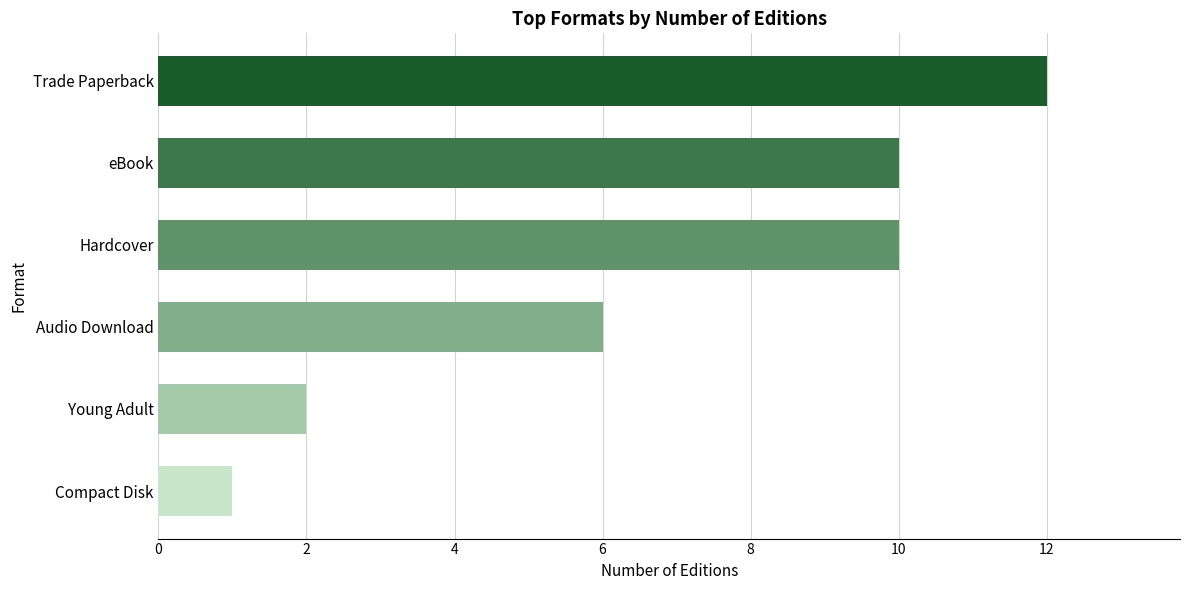

At which category does the chart reach its peak across all series?

Trade Paperback